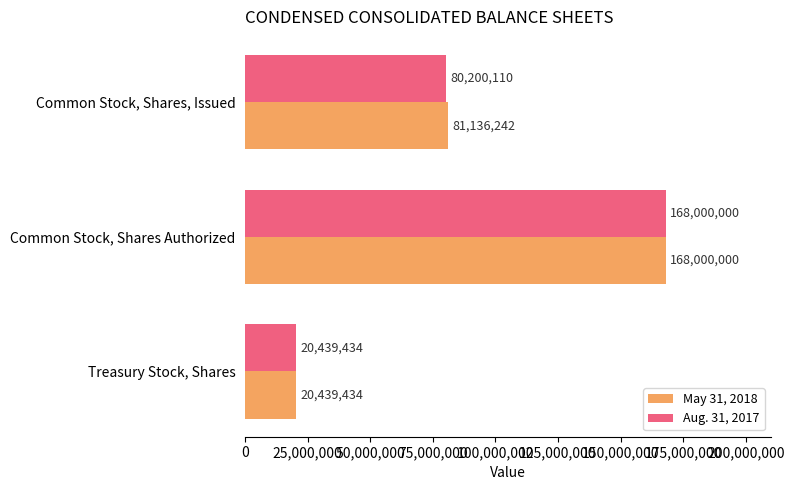

At which label is Aug. 31, 2017 closest to 94219717?

Common Stock, Shares, Issued